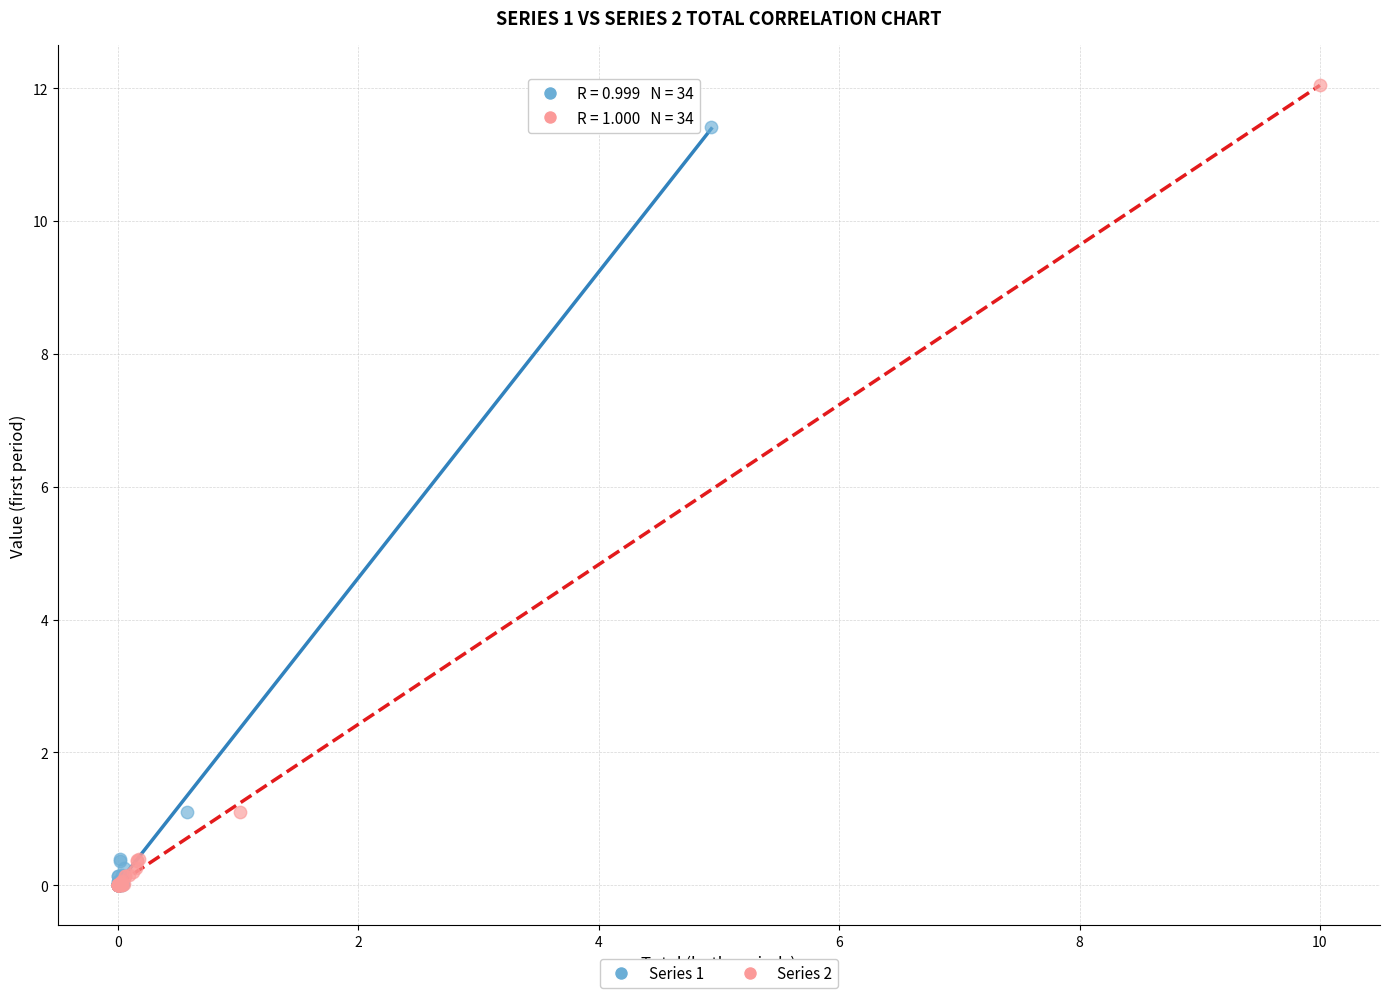

Which series has the widest spread of Y values?

Series 2